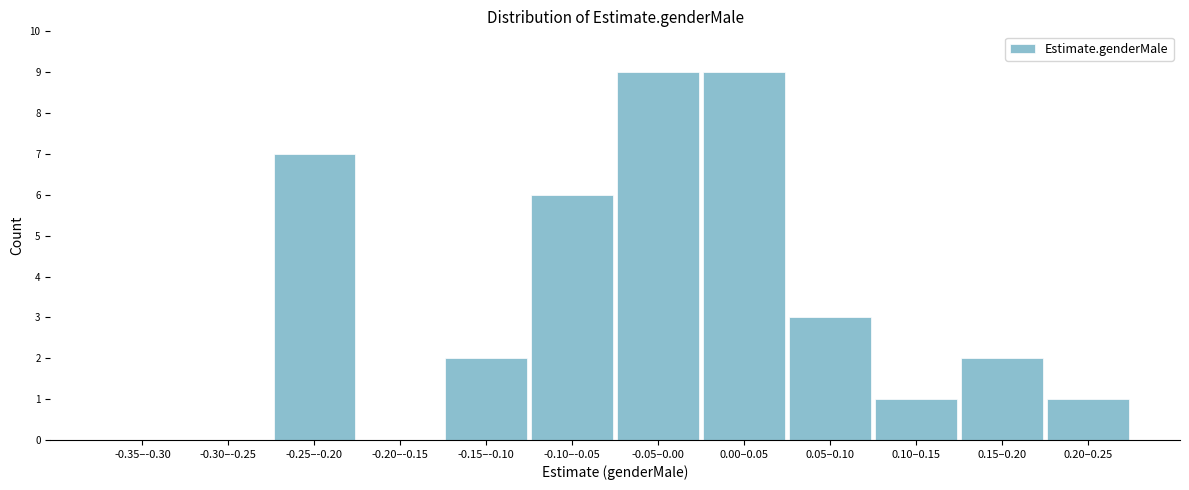

Reading left to right, what are all the values shown in this chart?

-0.35–-0.30=0	-0.30–-0.25=0	-0.25–-0.20=7	-0.20–-0.15=0	-0.15–-0.10=2	-0.10–-0.05=6	-0.05–0.00=9	0.00–0.05=9	0.05–0.10=3	0.10–0.15=1	0.15–0.20=2	0.20–0.25=1